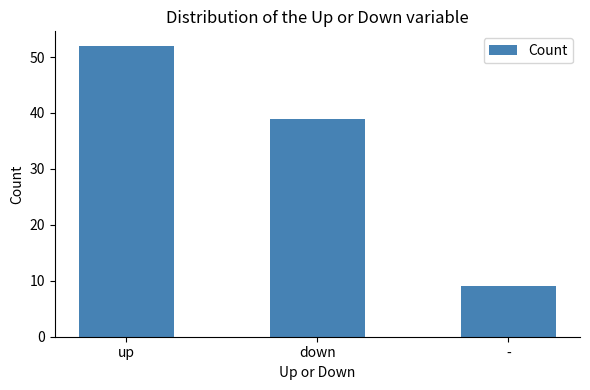

What is the difference between the maximum and minimum values?

43